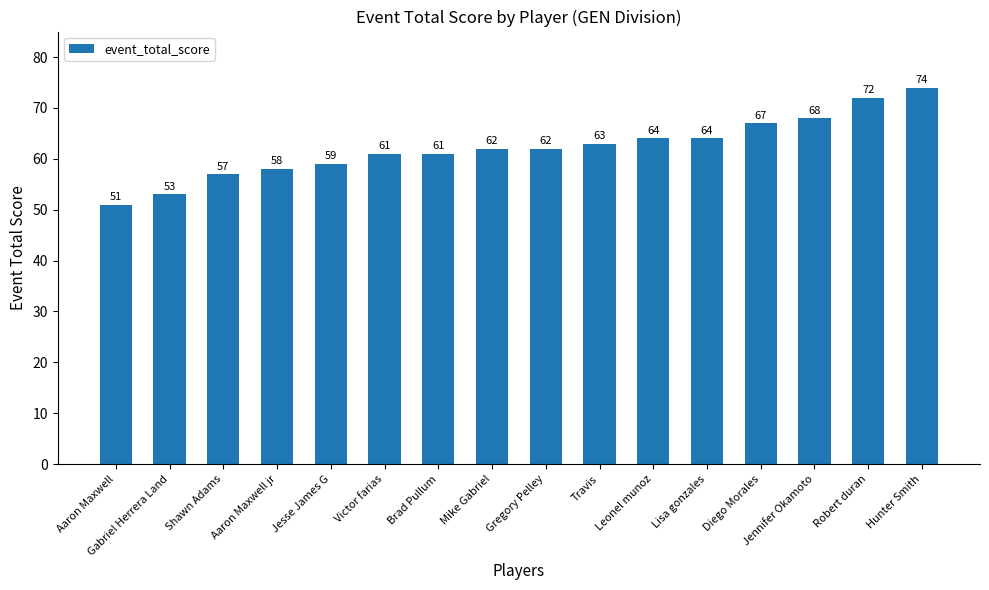

Does the chart contain any negative values?

No